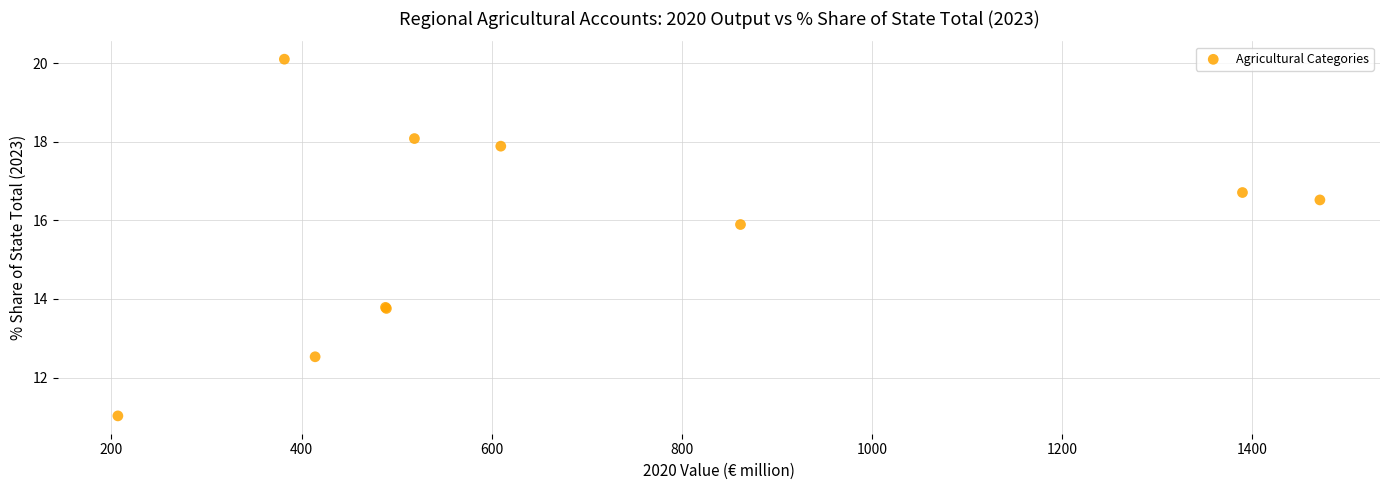

What Y value in the scatter plot is closest to 15?

15.9